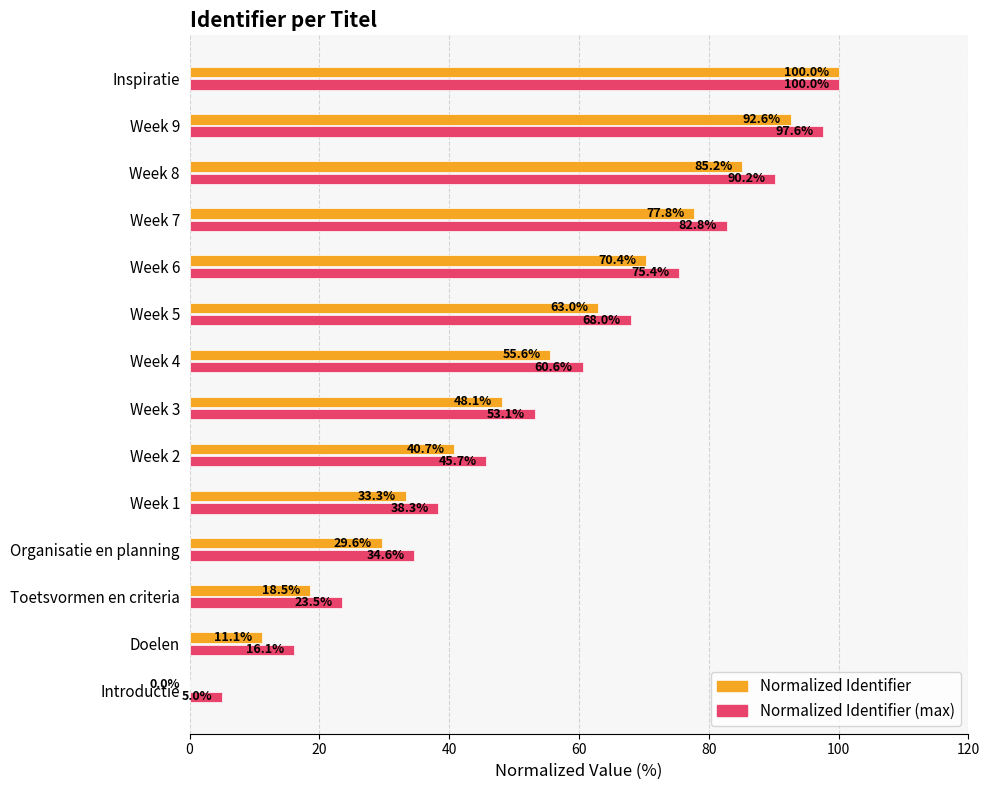

Is the value of Normalized Identifier (max) at Week 6 greater than the value of Normalized Identifier at Doelen?

Yes